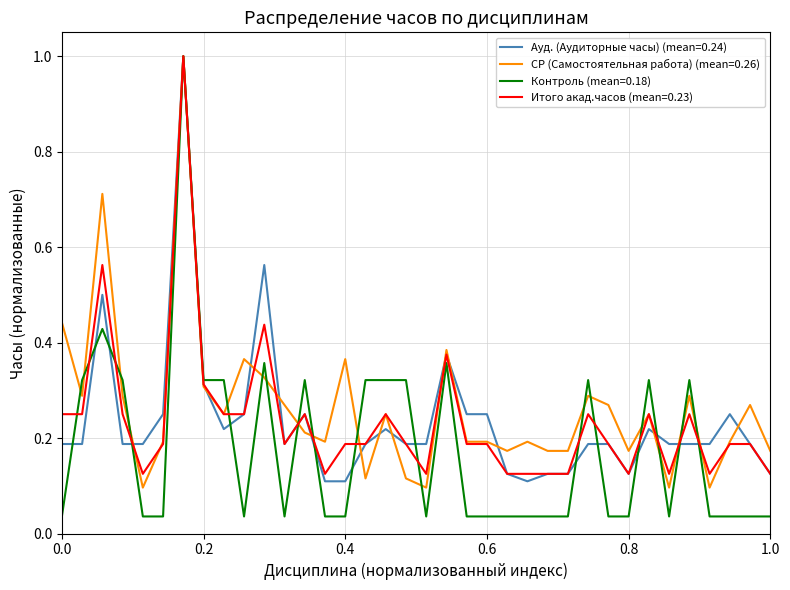

Which series has the largest range (max minus min)?

Контроль (mean=0.18)